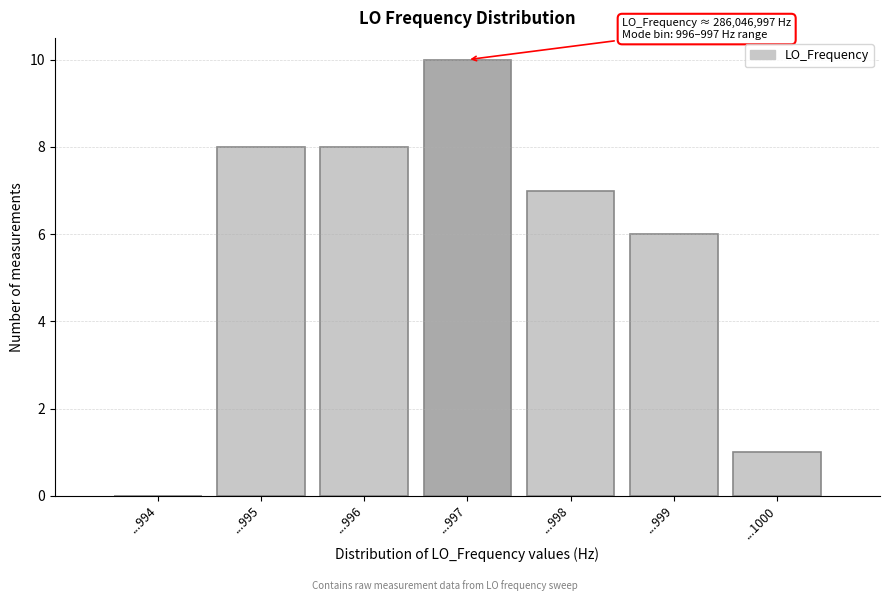

Reading right to left, transcribe all the data shown in this chart.

...1000=1	...999=6	...998=7	...997=10	...996=8	...995=8	...994=0